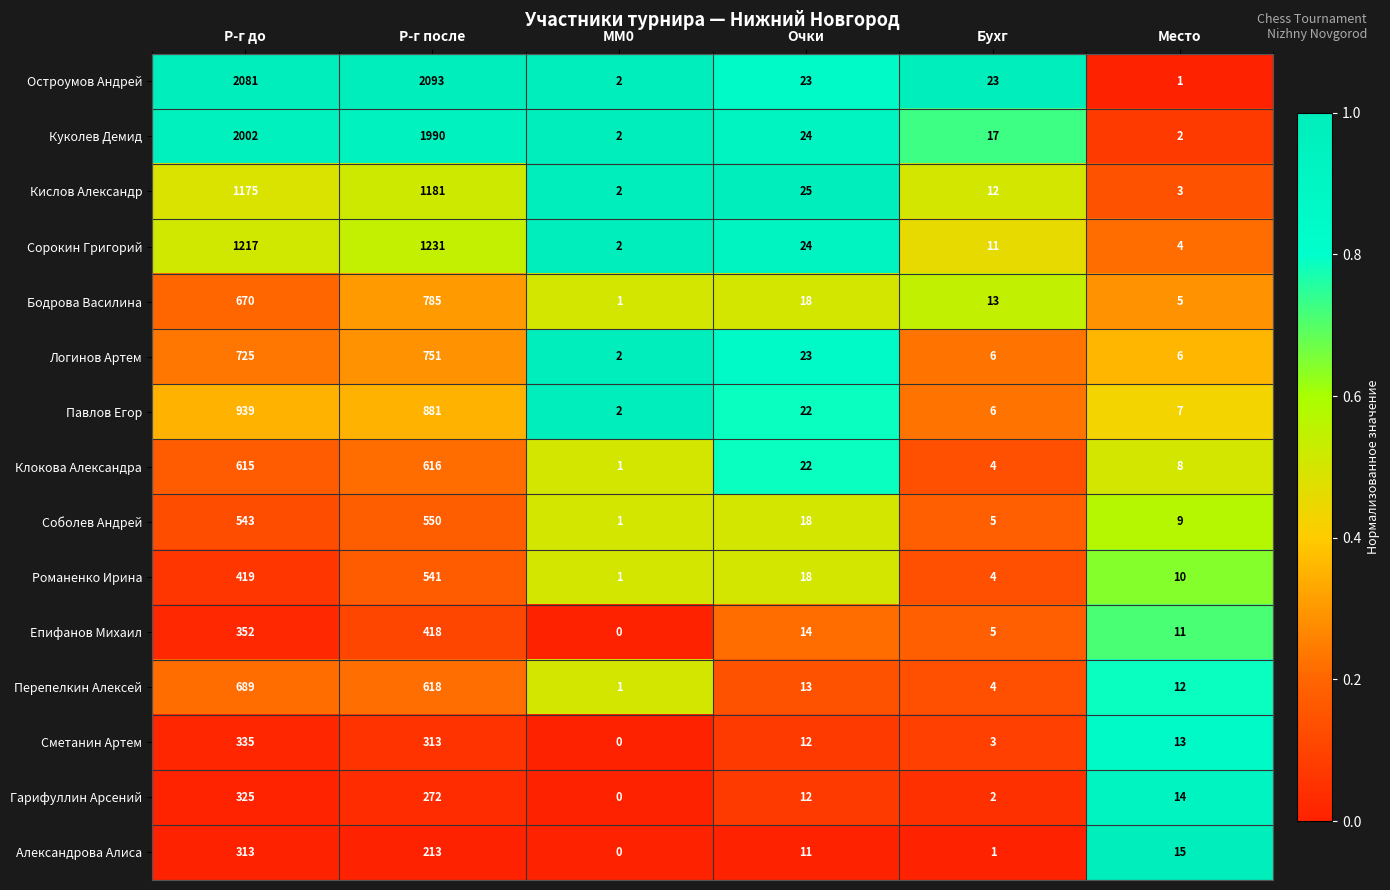

What is the total value across all series at MM0?

17